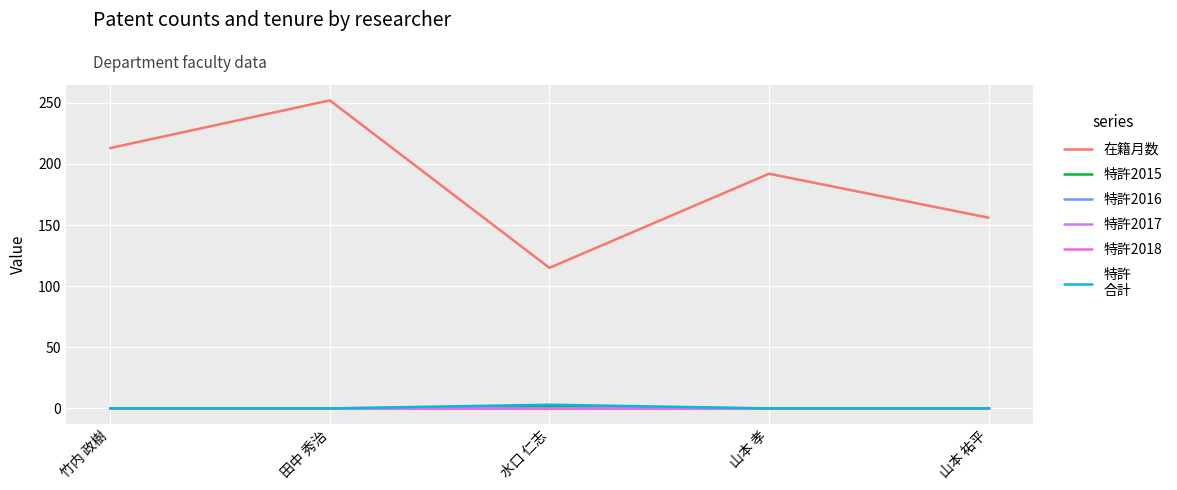

What is the greatest value displayed?

252